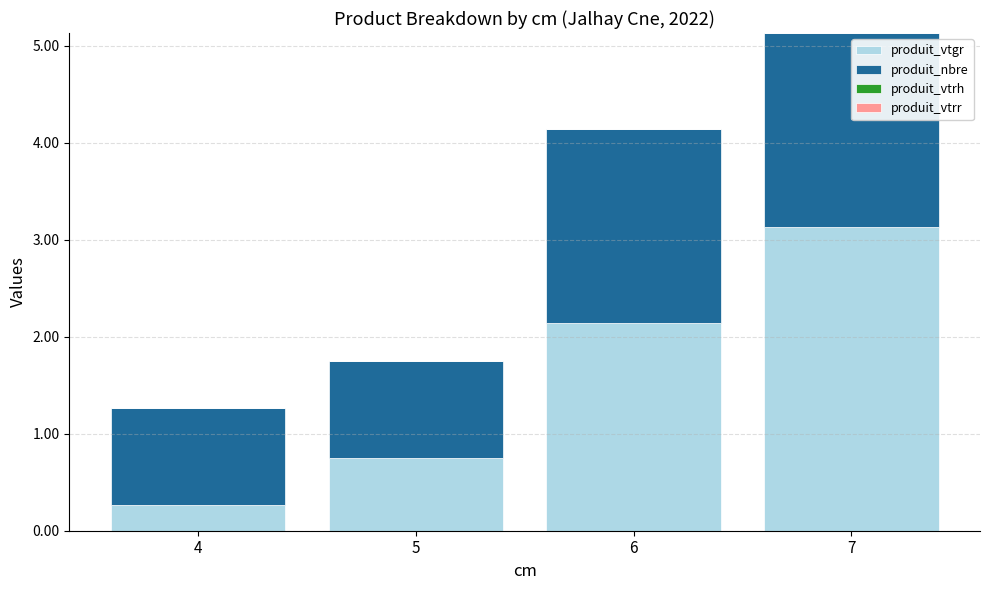

What value does the produit_vtgr series have at 5?

0.7